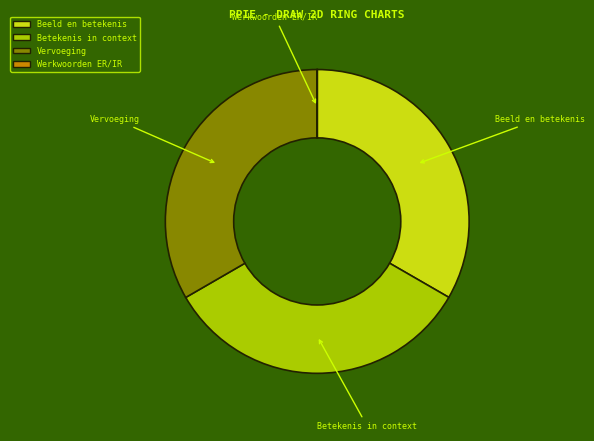

Is there a majority slice in this chart?

No